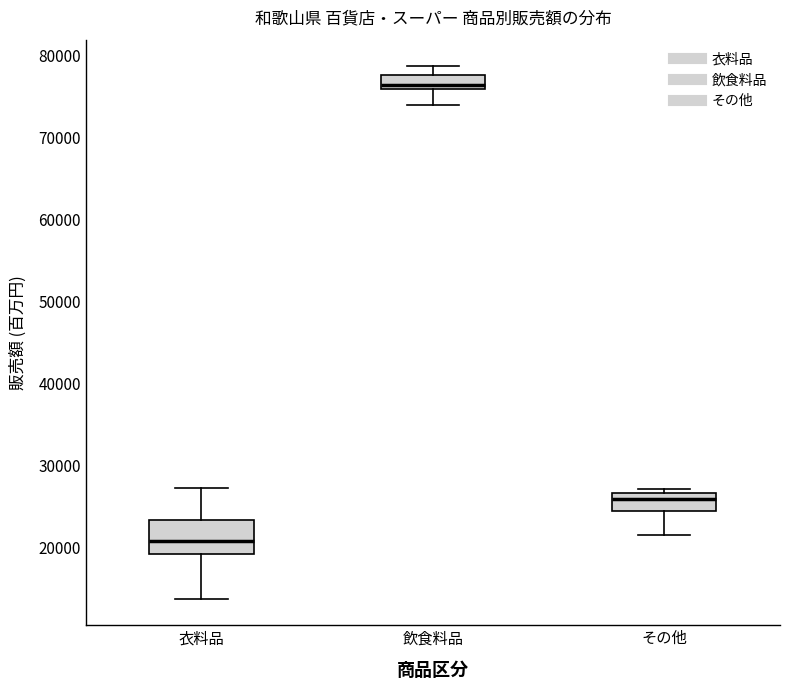

Reading left to right, read every box against the y-axis: the position of its median line, the range the box covers, and the ends of its whiskers. The values are not printed on the chart, so give them approximately, as read against the axis.

衣料品: median 21000, box 19000 to 23000, whiskers 14000 to 27000
飲食料品: median 77000, box 76000 to 78000, whiskers 74000 to 79000
その他: median 26000, box 24000 to 27000, whiskers 22000 to 27000 (just above the box's upper edge)